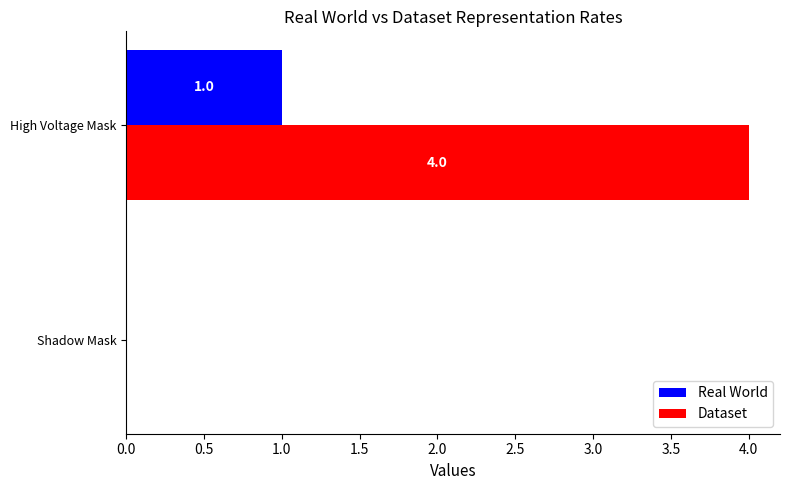

The Real World series shows 1 at High Voltage Mask. True or false?

True